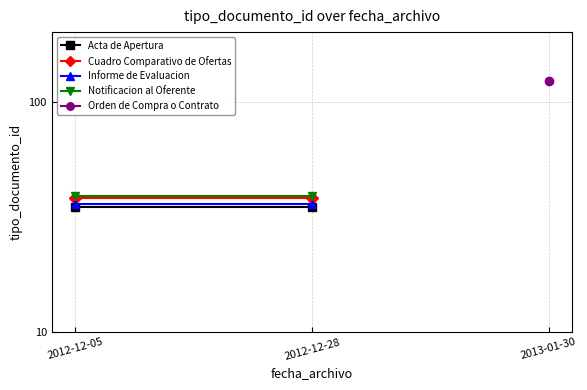

The value of Notificacion al Oferente at 2012-12-28 is 39. True or false?

True